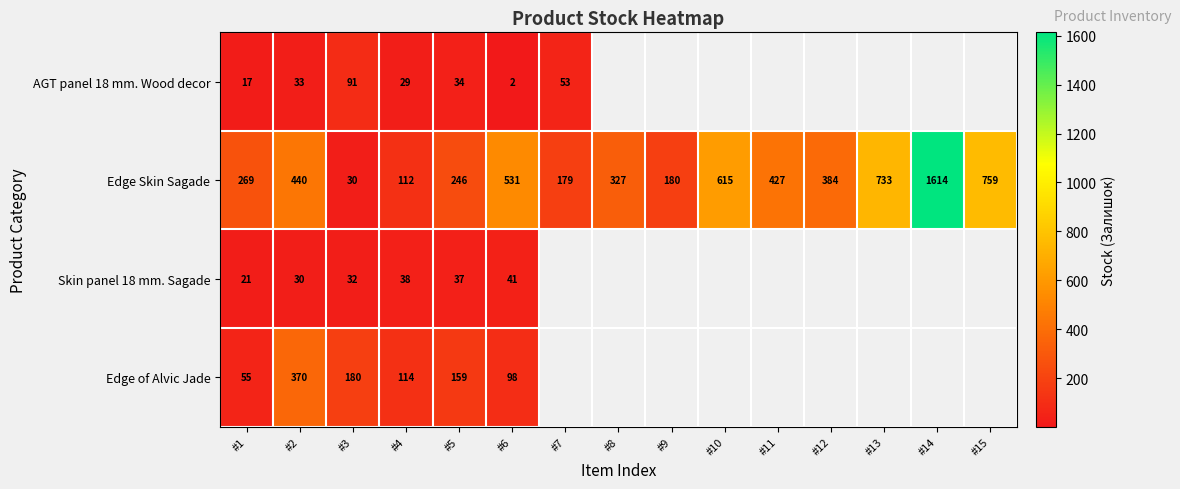

What is the difference between the highest and lowest values at #3?

150